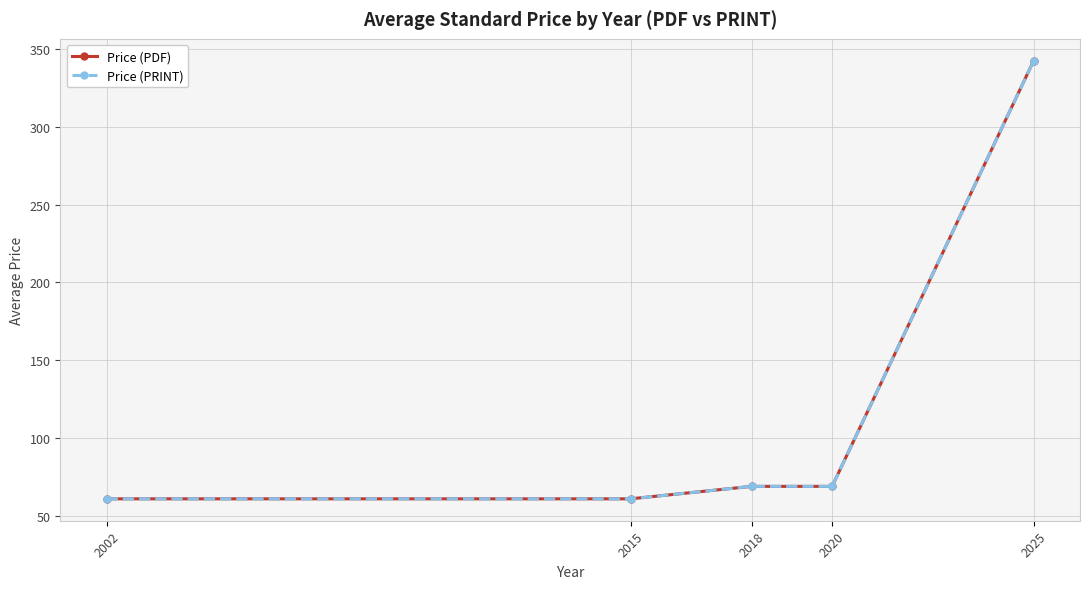

The Price (PRINT) series shows 28.8 at 2002. True or false?

False